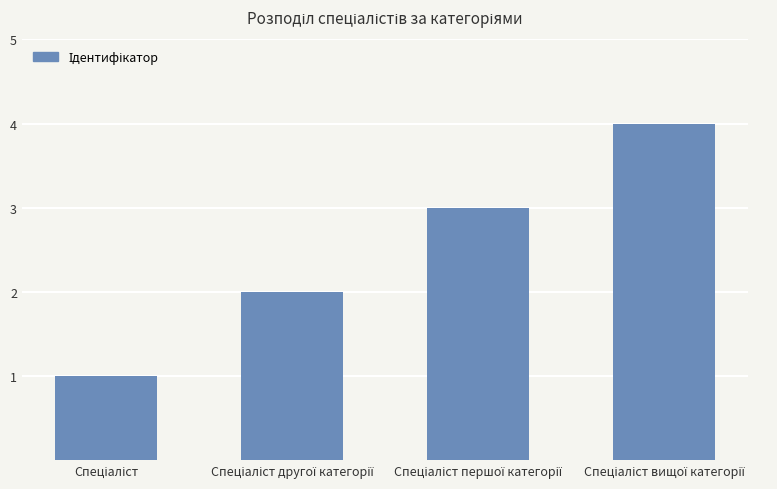

What is the sum of all values?

10